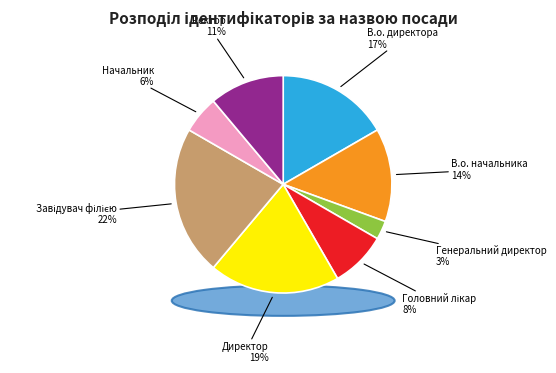

What portion of the pie excludes В.о. начальника?

86.1%